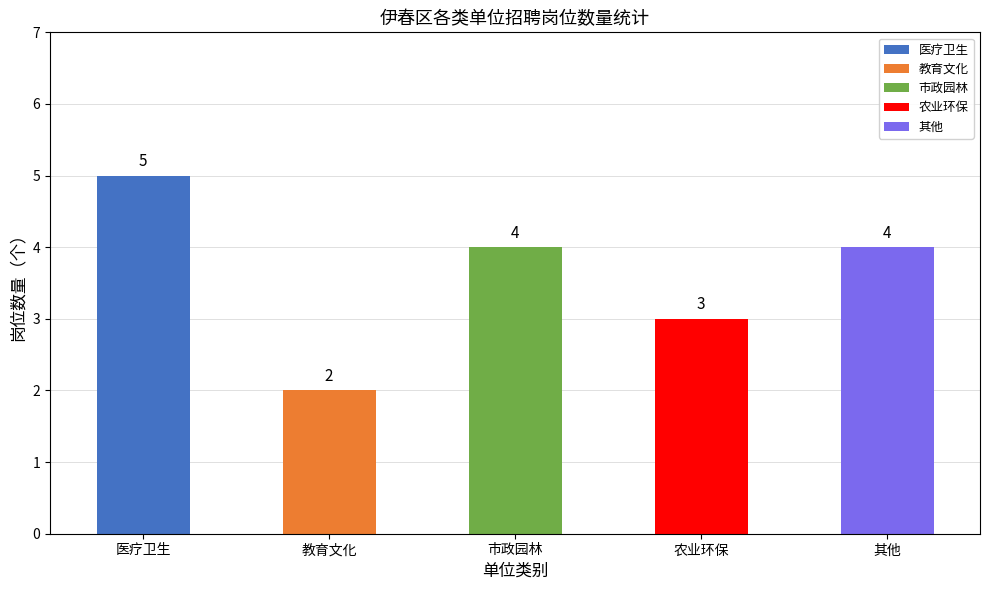

Does the chart contain any negative values?

No